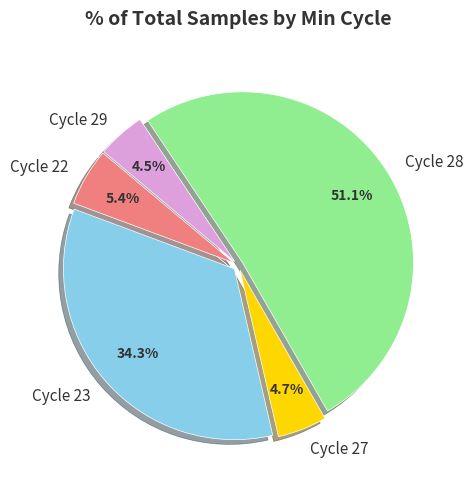

Is Cycle 28 the majority of the pie?

Yes